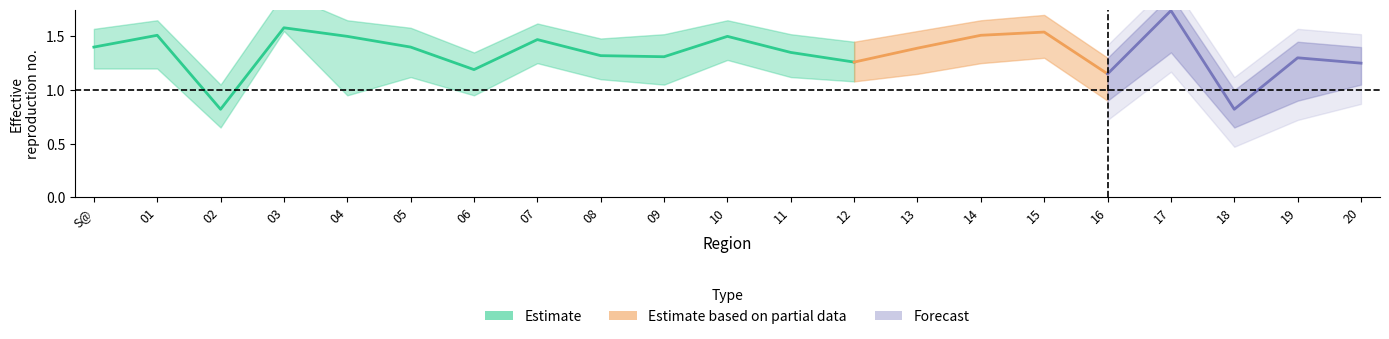

What is the label of the 19th point from the right?

02